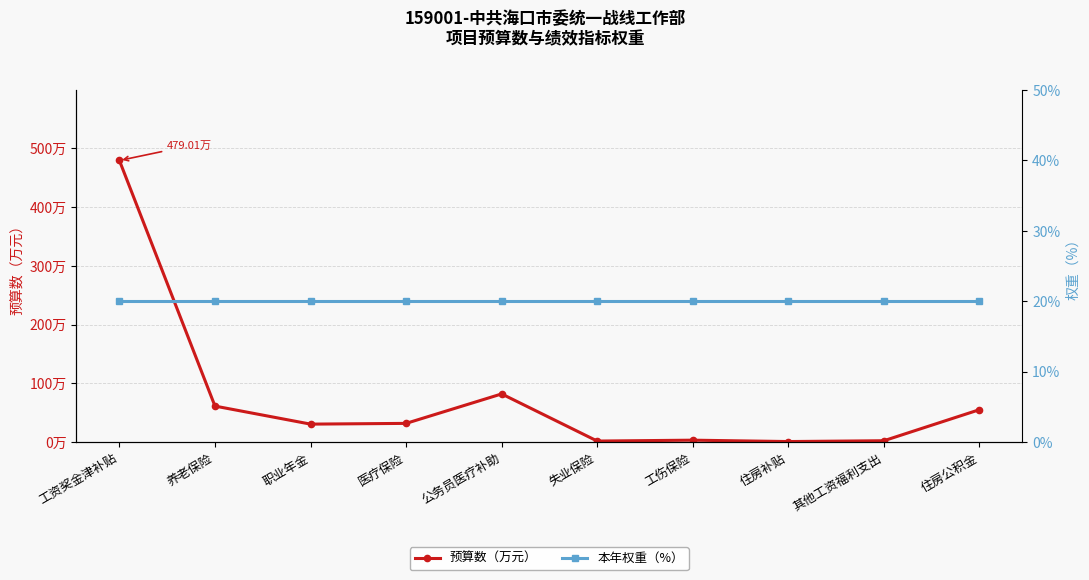

How many categories are shown in the chart?

10